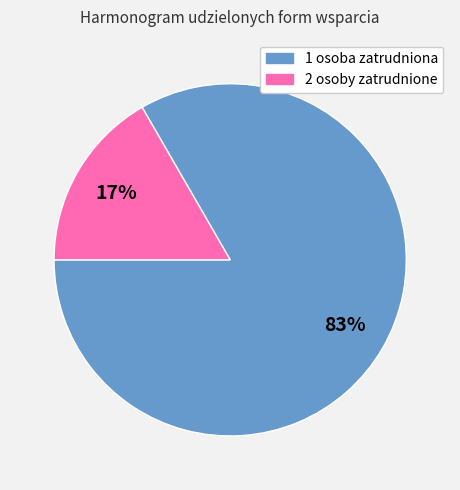

How many slices are in this pie chart?

2